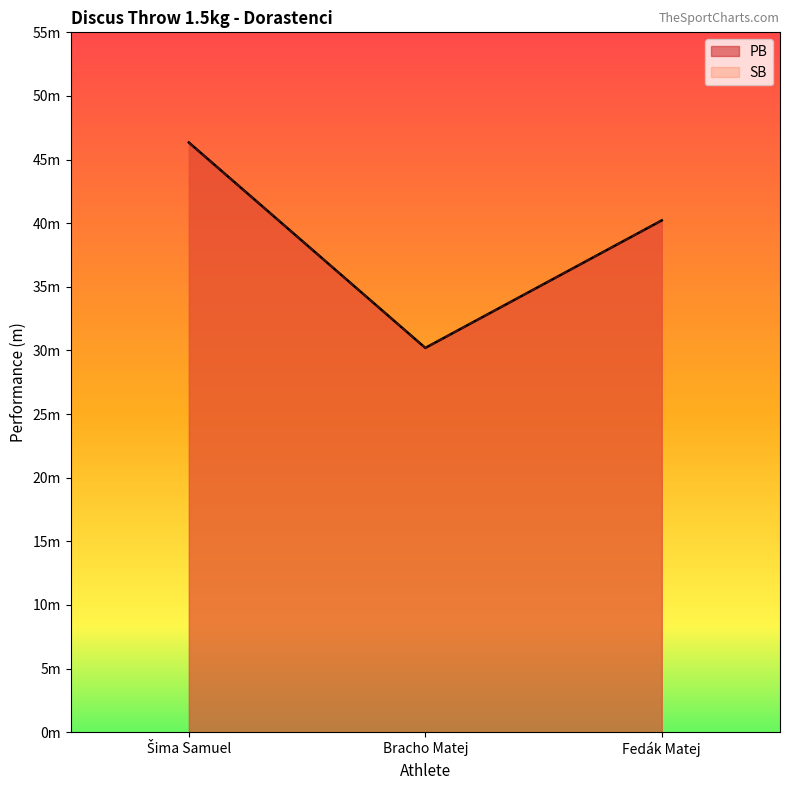

What is the difference between the second highest and minimum values in the SB series?

10.0